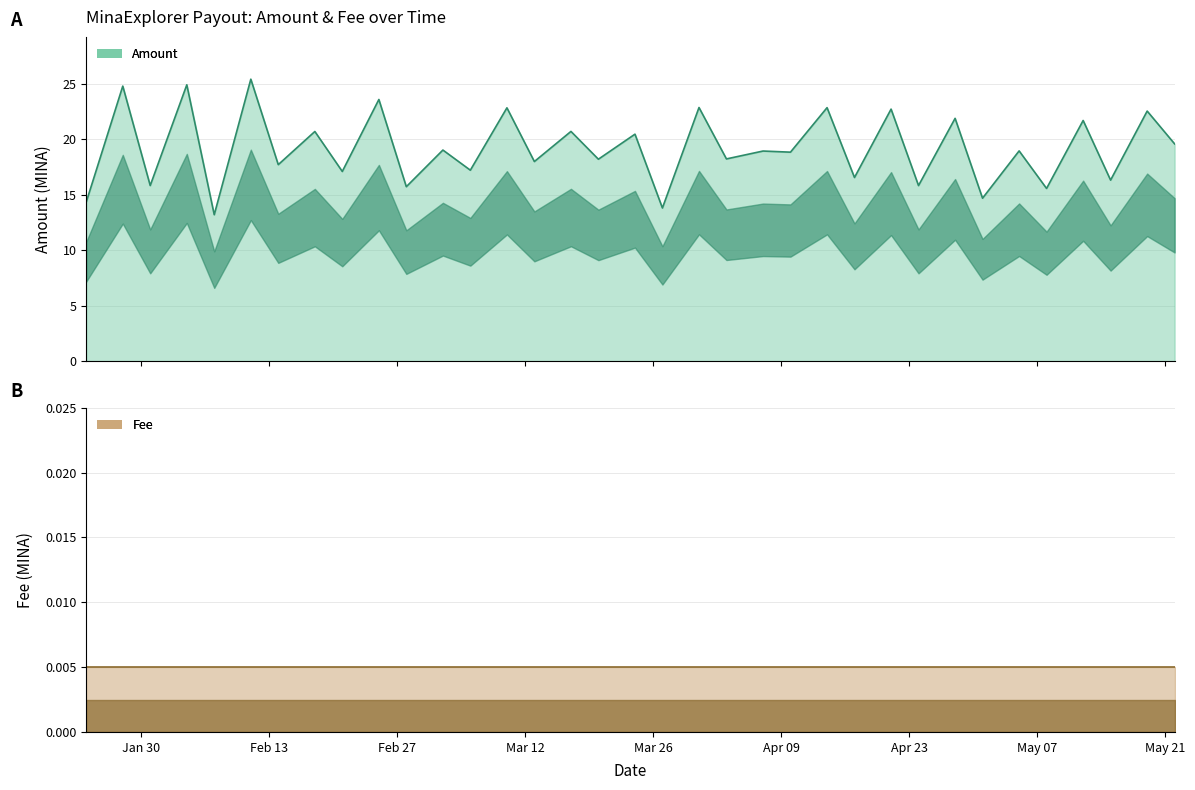

What is the sum of the values at 2024-02-28 and 2024-03-31?

38.6